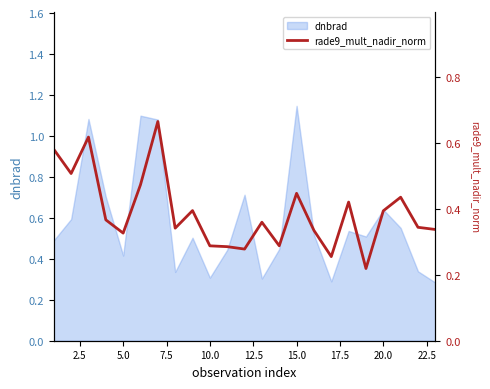

Is it true that dnbrad equals 0.3 at 10.0?

True